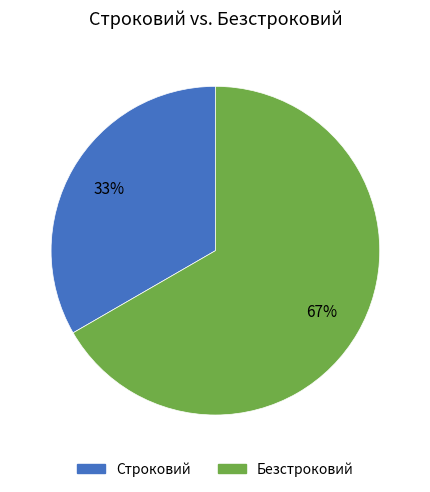

Is it true that Строковий is 33% of the pie?

True